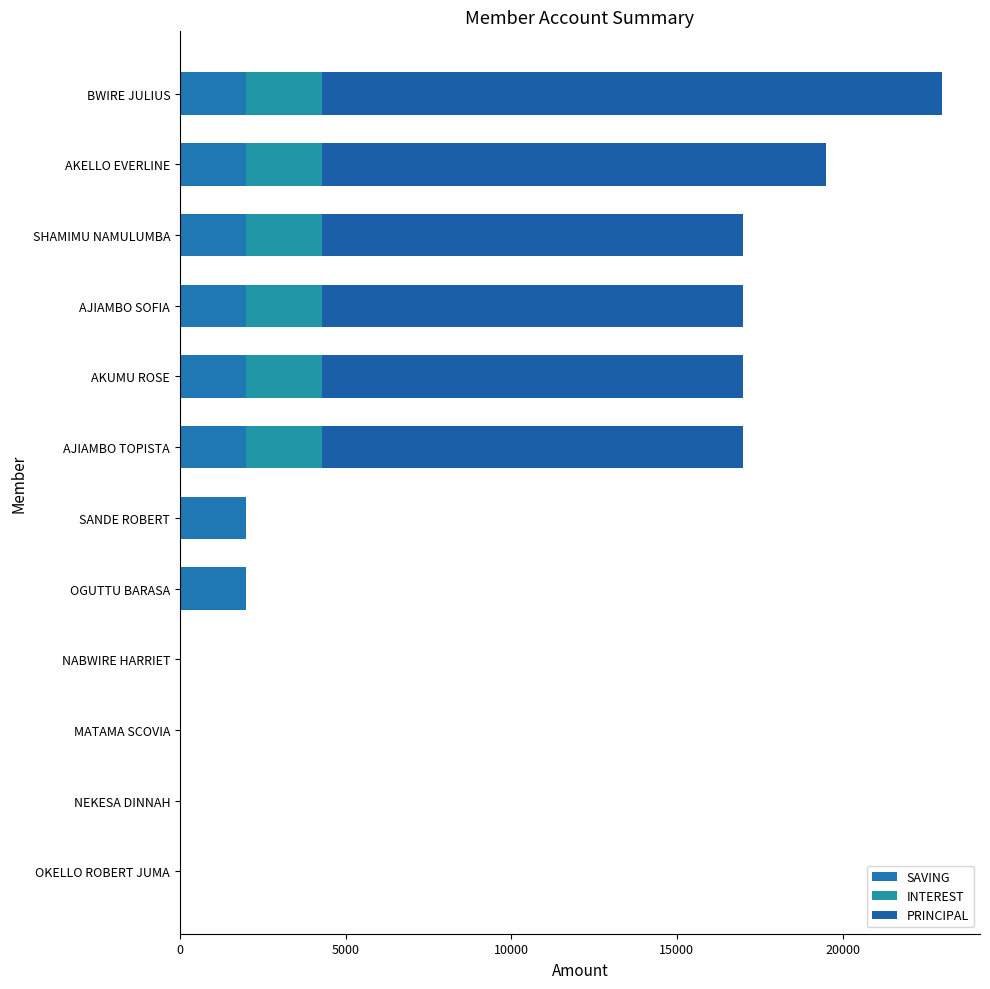

How many distinct data groups are displayed?

3